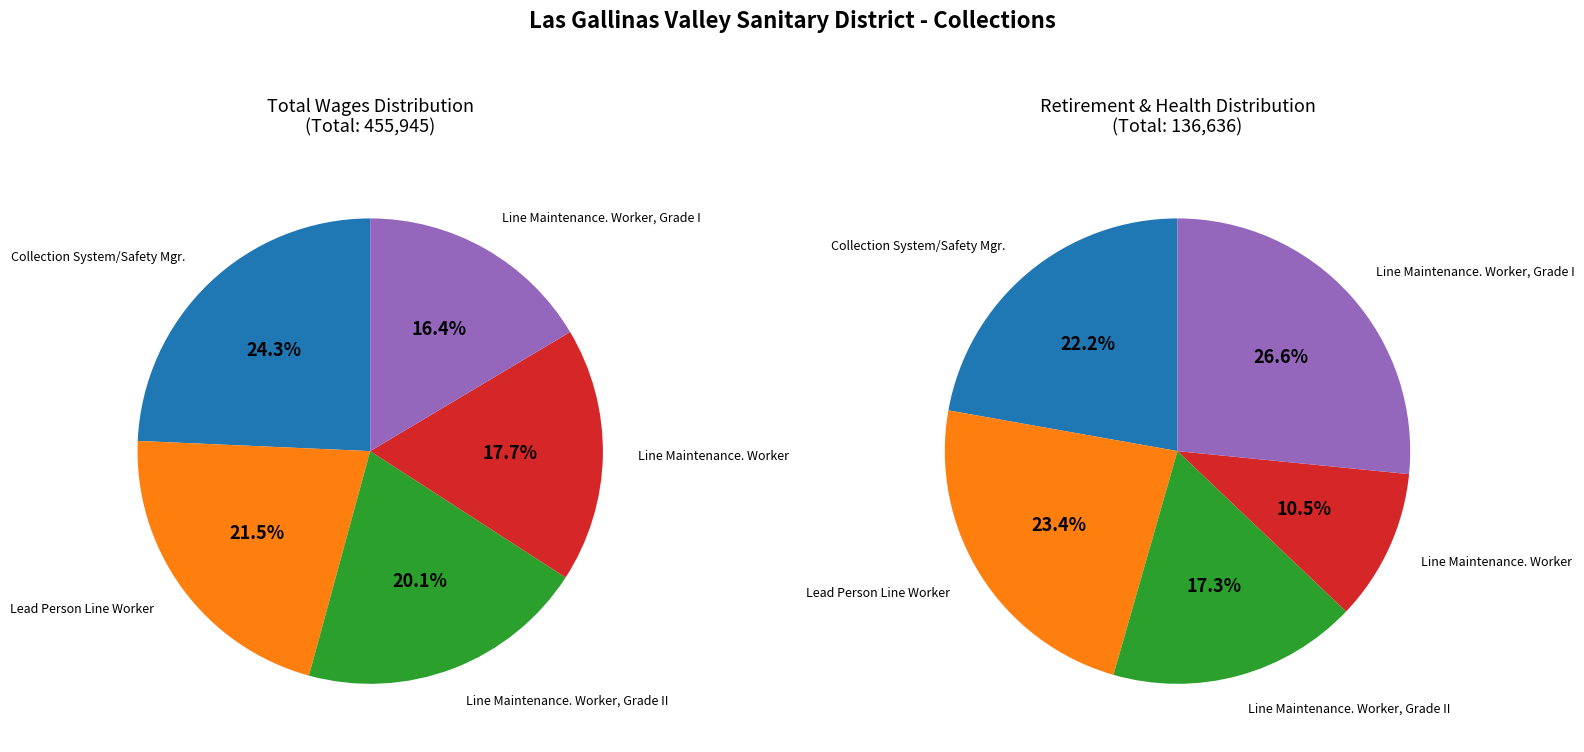

Is it true that Lead Person Line Worker is 21% of the pie?

True